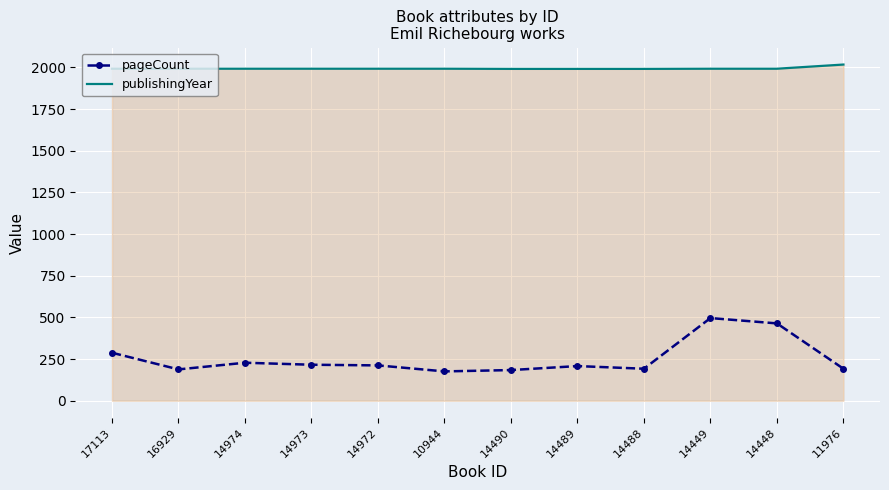

How many categories are shown in the chart?

12